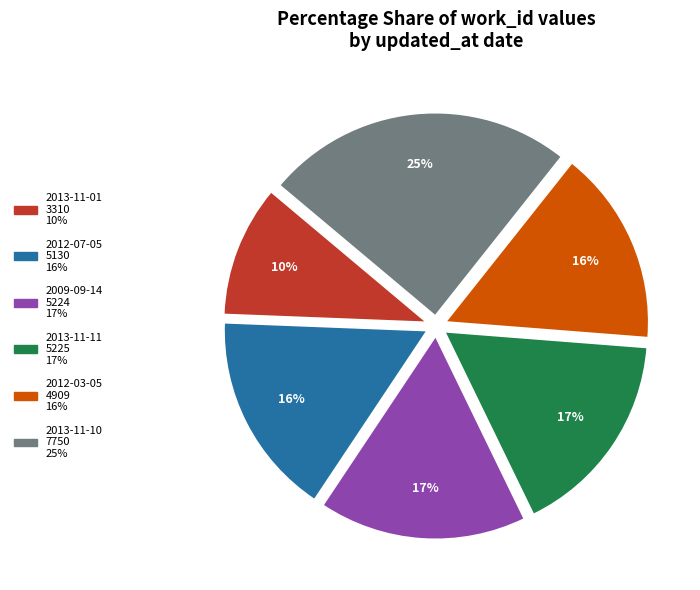

Is it true that 2013-11-10 is 15% of the pie?

False